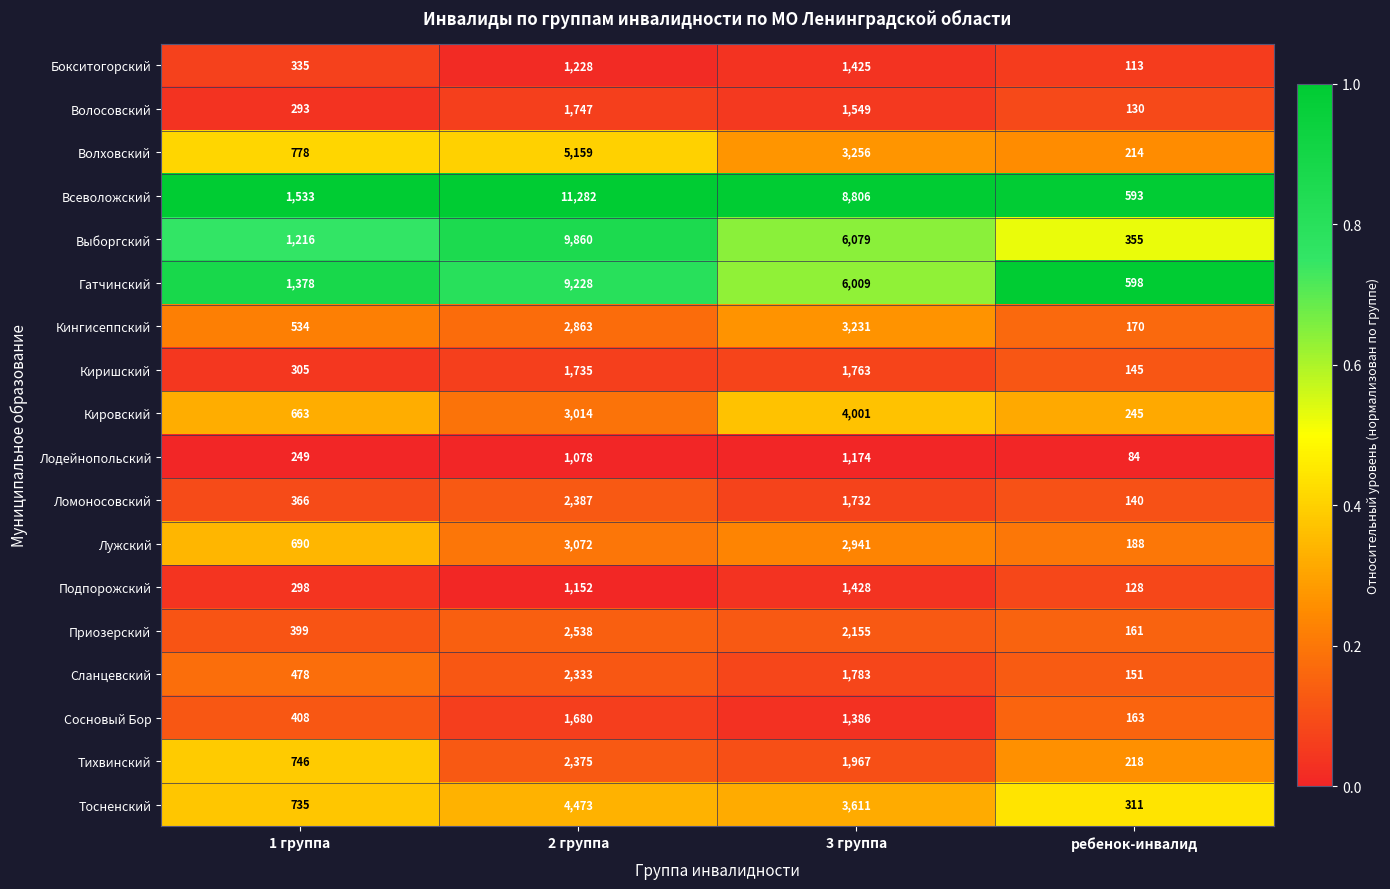

Rank the series at 1 группа from highest to lowest value.

Всеволожский, Гатчинский, Выборгский, Волховский, Тихвинский, Тосненский, Лужский, Кировский, Кингисеппский, Сланцевский, Сосновый Бор, Приозерский, Ломоносовский, Бокситогорский, Киришский, Подпорожский, Волосовский, Лодейнопольский